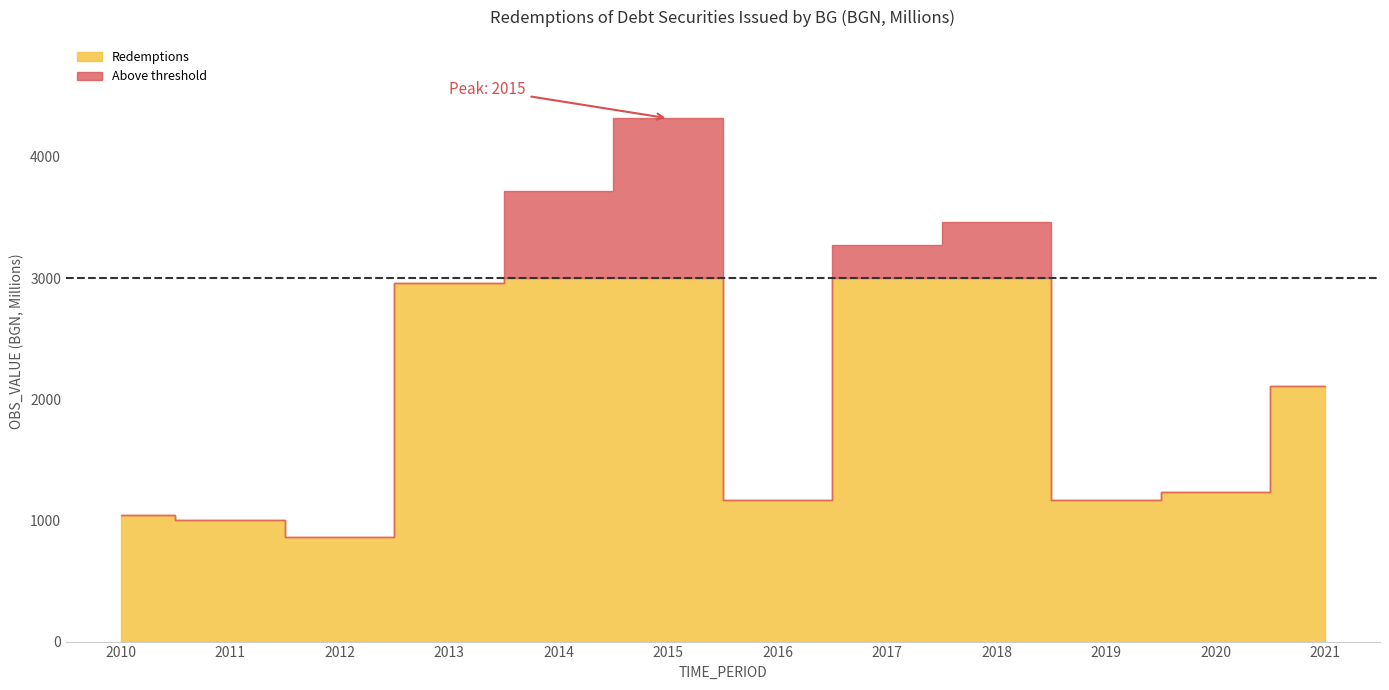

Rank the categories by value from highest to lowest.

2015, 2014, 2018, 2017, 2013, 2021, 2020, 2019, 2016, 2010, 2011, 2012